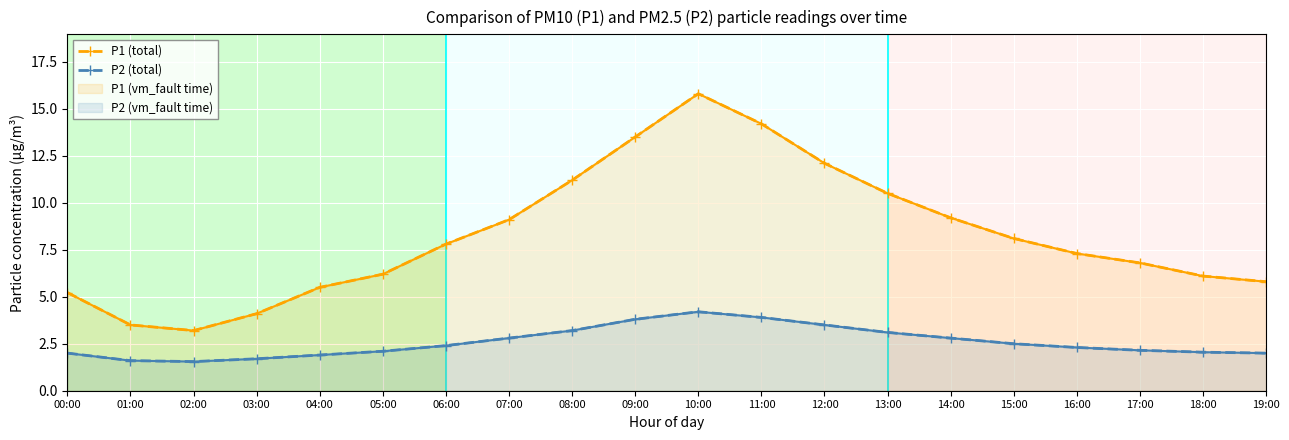

True or false: P2 (total) and P1 (total) cross at least once.

False